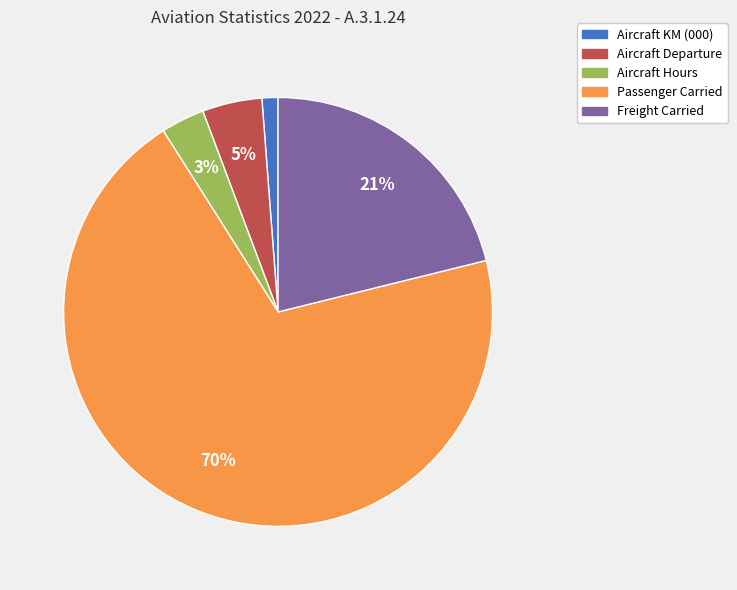

What percentage is the Aircraft KM (000) slice, to the nearest percent?

1%